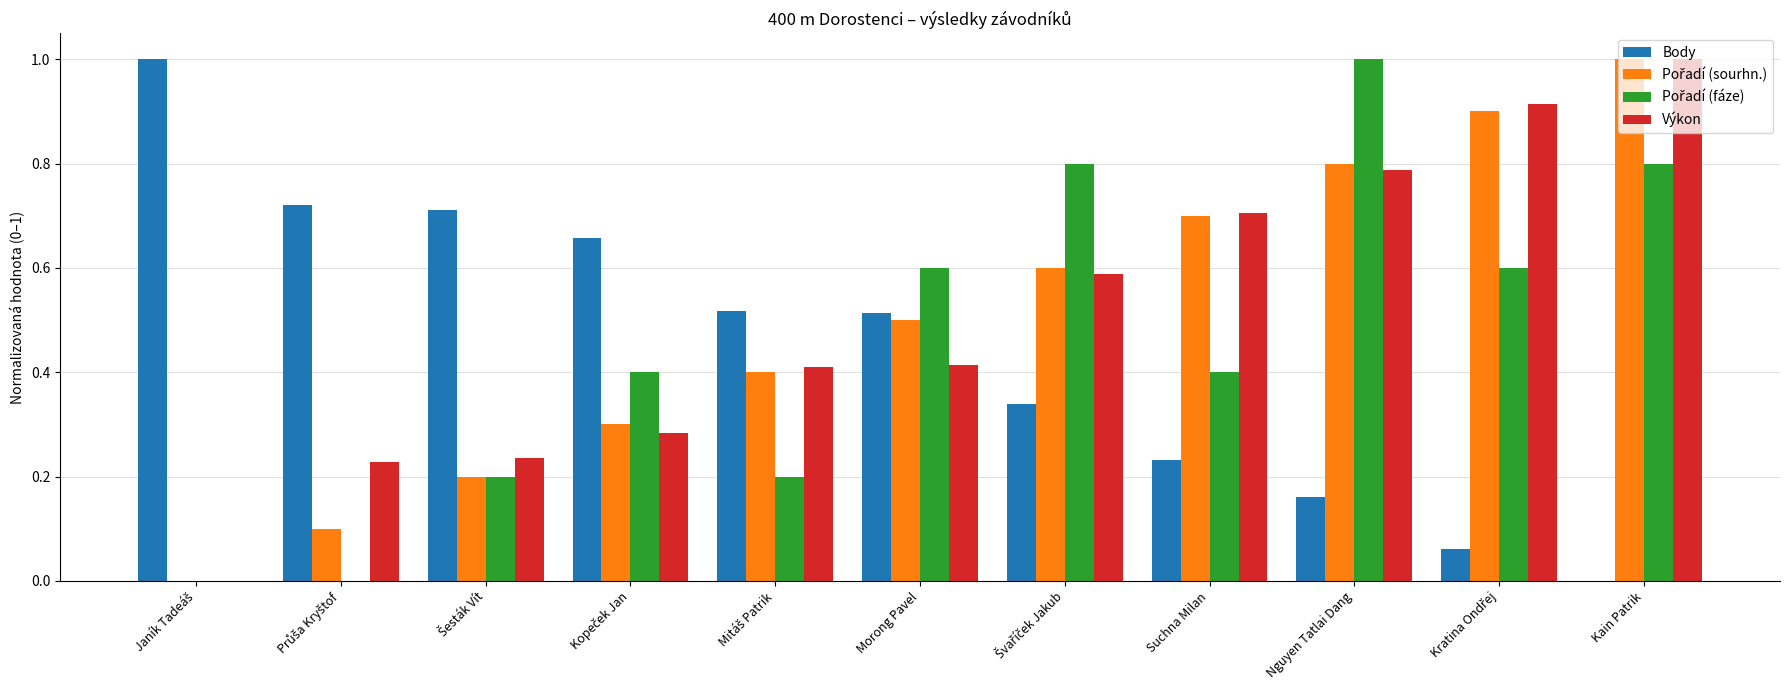

What is the sum of all Výkon values?

5.6